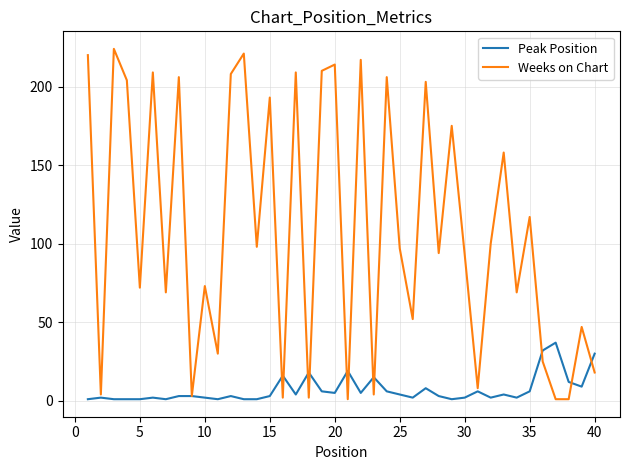

Which series has the largest total across all categories?

Weeks on Chart